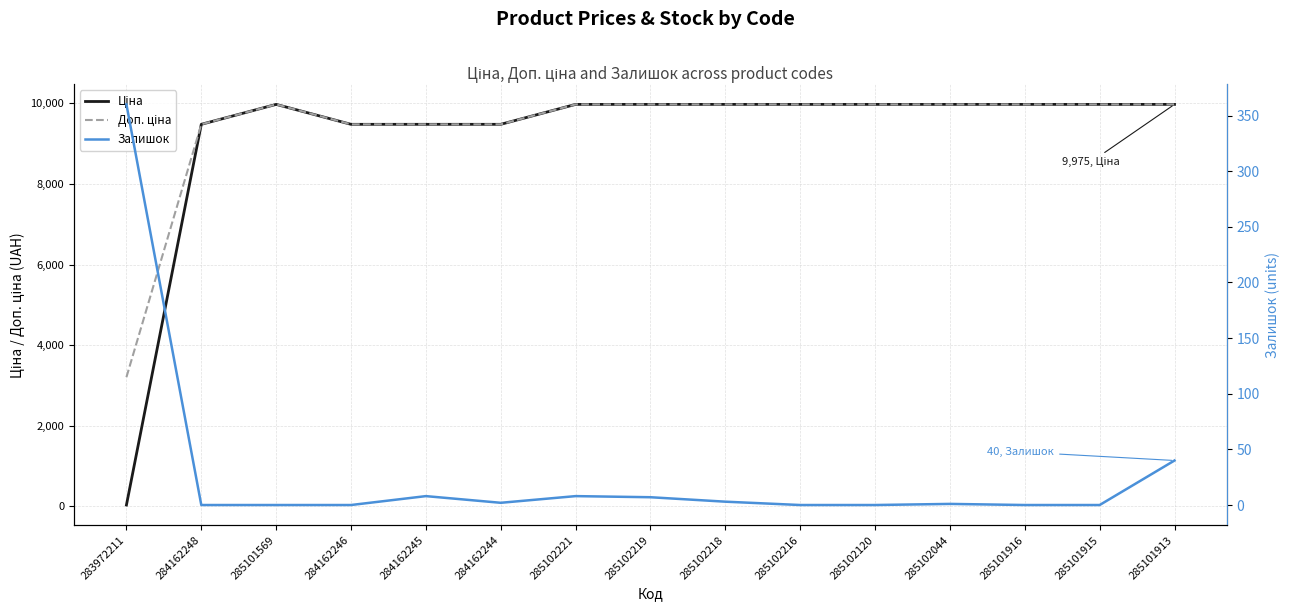

At how many categories does at least one series exceed 621?

15